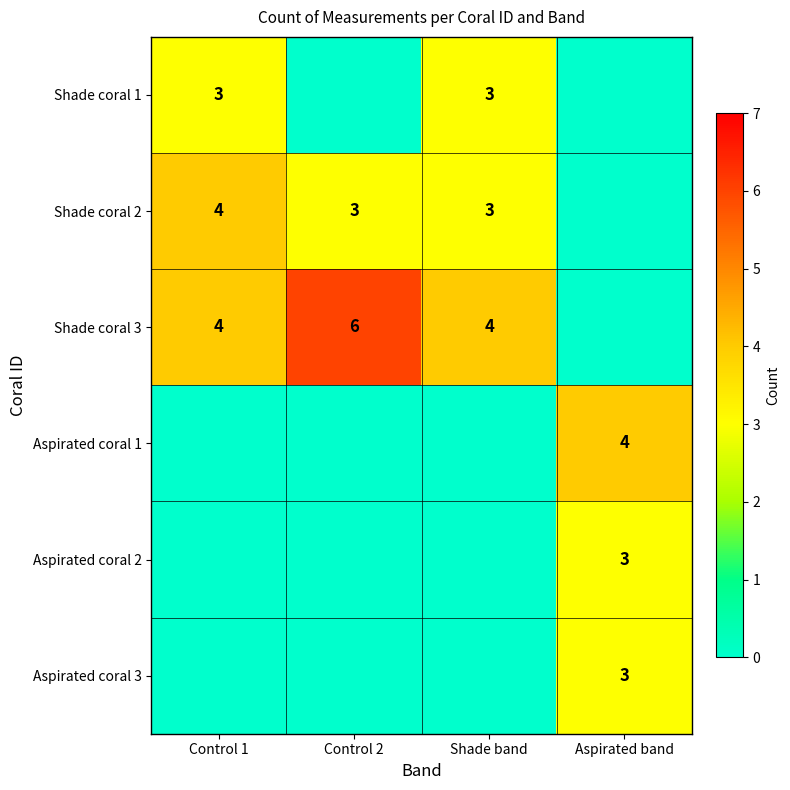

Is the value of Aspirated coral 1 at Aspirated band greater than the value of Shade coral 1 at Control 1?

Yes